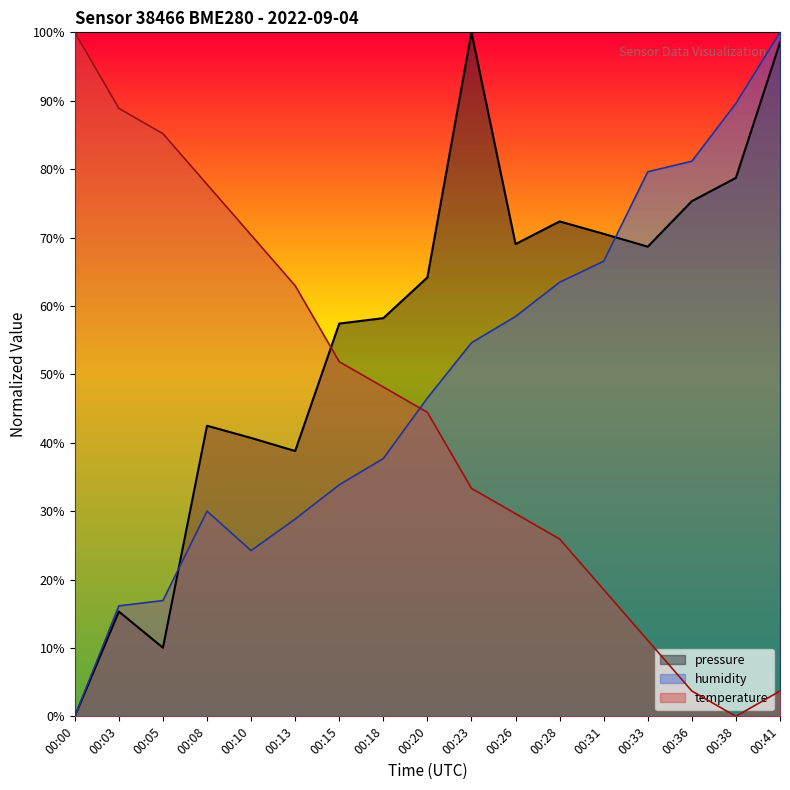

Between which two adjacent categories do humidity and temperature first intersect?

00:18 and 00:20